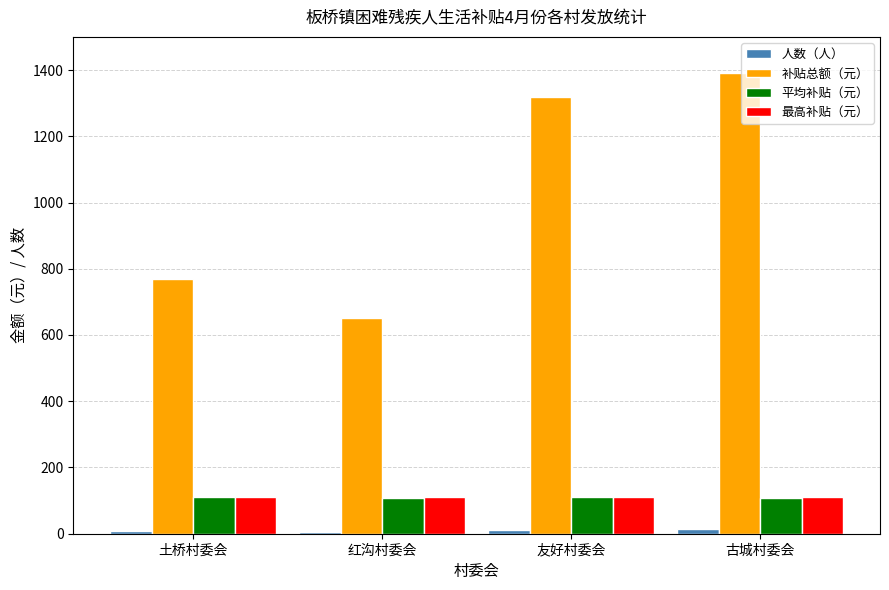

What is the average value of the 平均补贴（元） series?

108.8